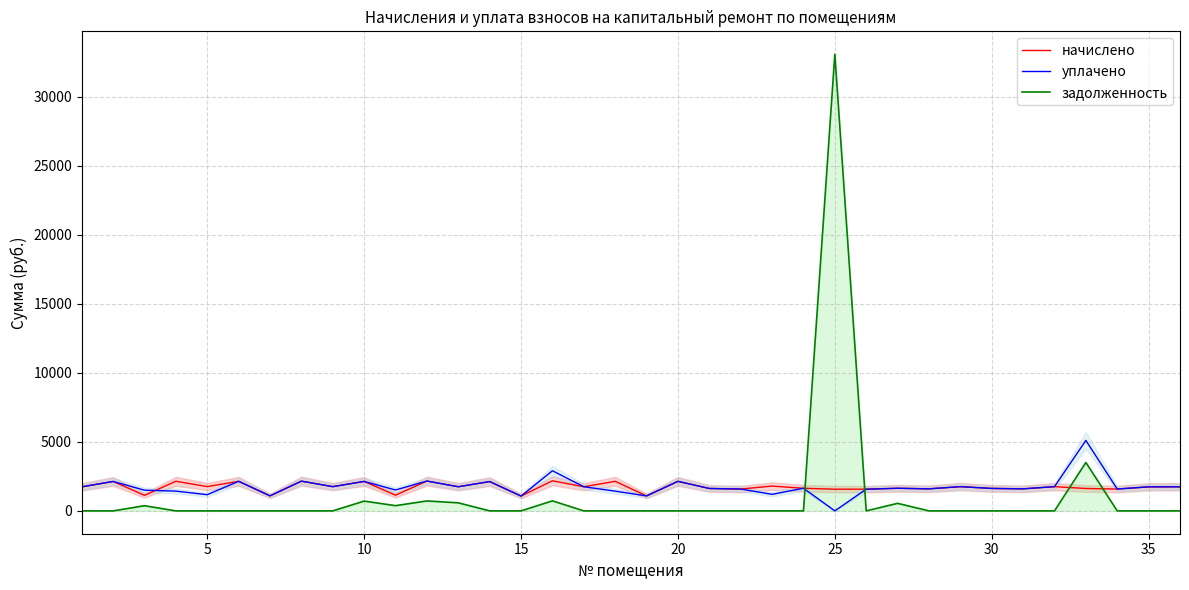

True or false: уплачено has a value of 1012.4 at 10.

False